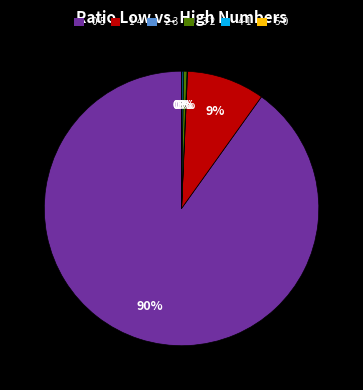

Does any single category account for the majority?

Yes